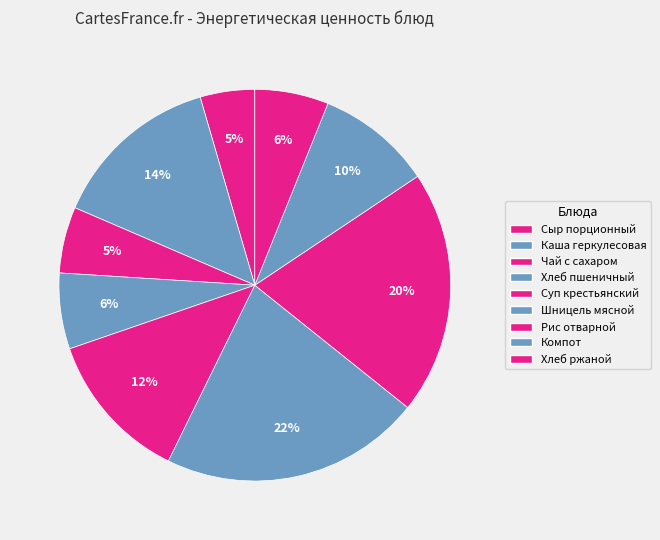

Which category has the biggest portion of the pie?

Шницель мясной